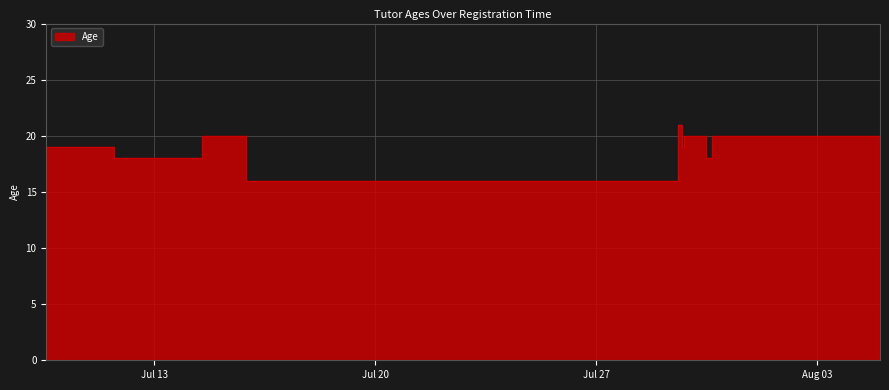

How many data points are above 19?

5